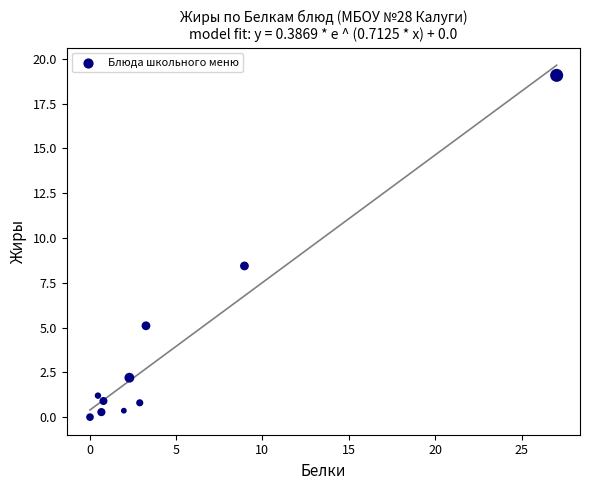

What Y value in the scatter plot is closest to 9?

8.4